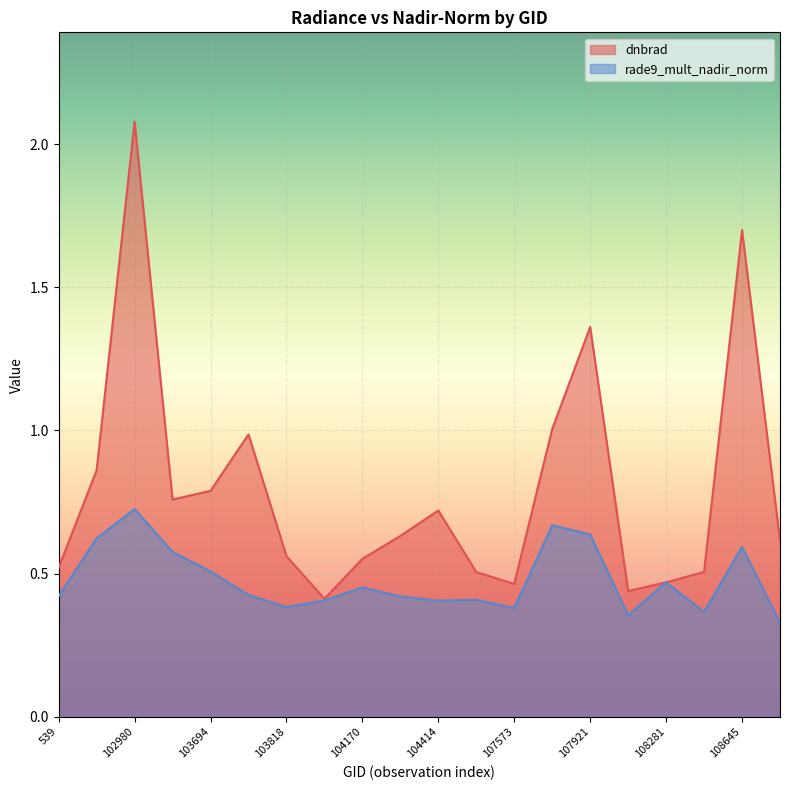

In dnbrad, how many points are lower than both neighbors (excluding endpoints)?

4